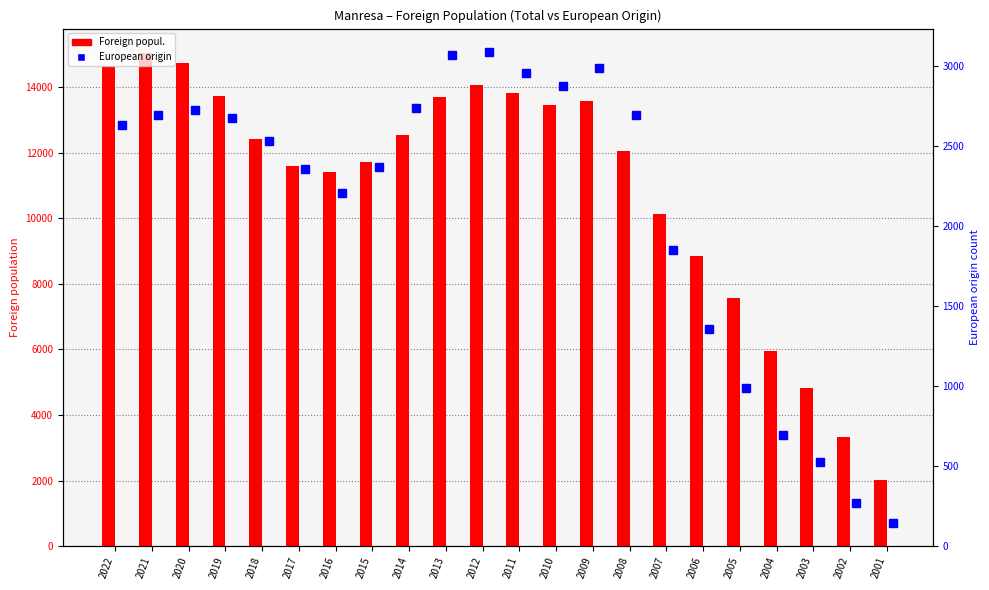

Rank the series by their average value, from lowest to highest.

European origin, Foreign popul.